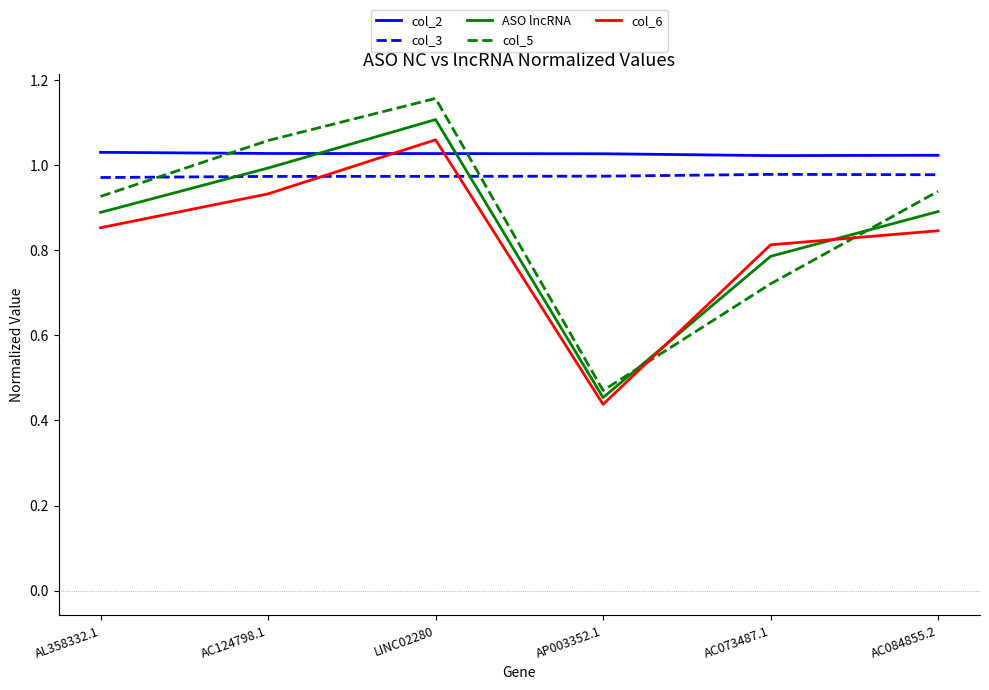

Which category has the highest value across all series?

LINC02280